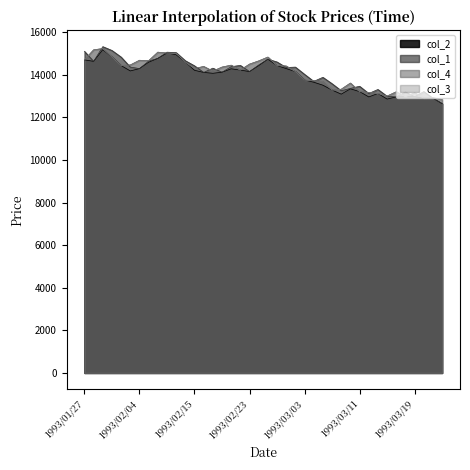

True or false: col_3 and col_2 intersect in this chart.

False